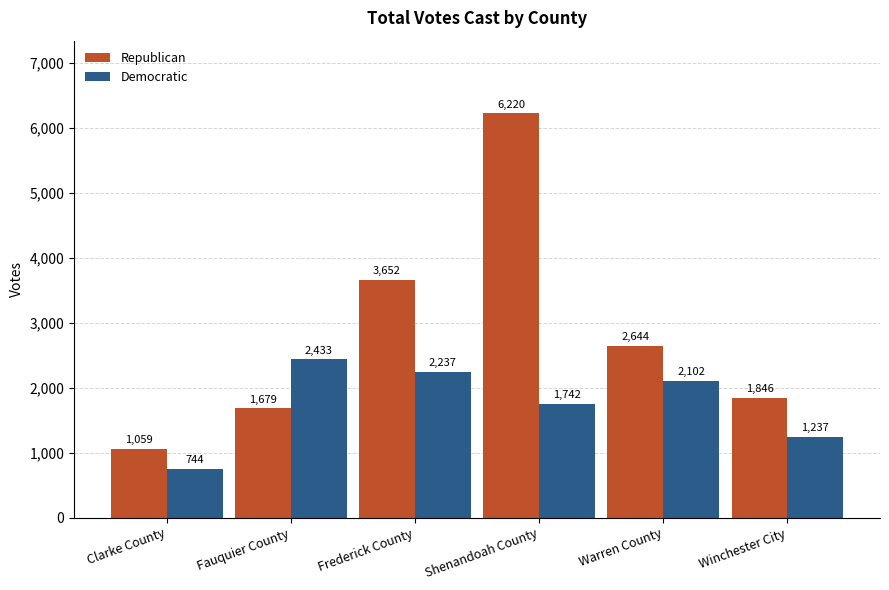

How many distinct data groups are displayed?

2